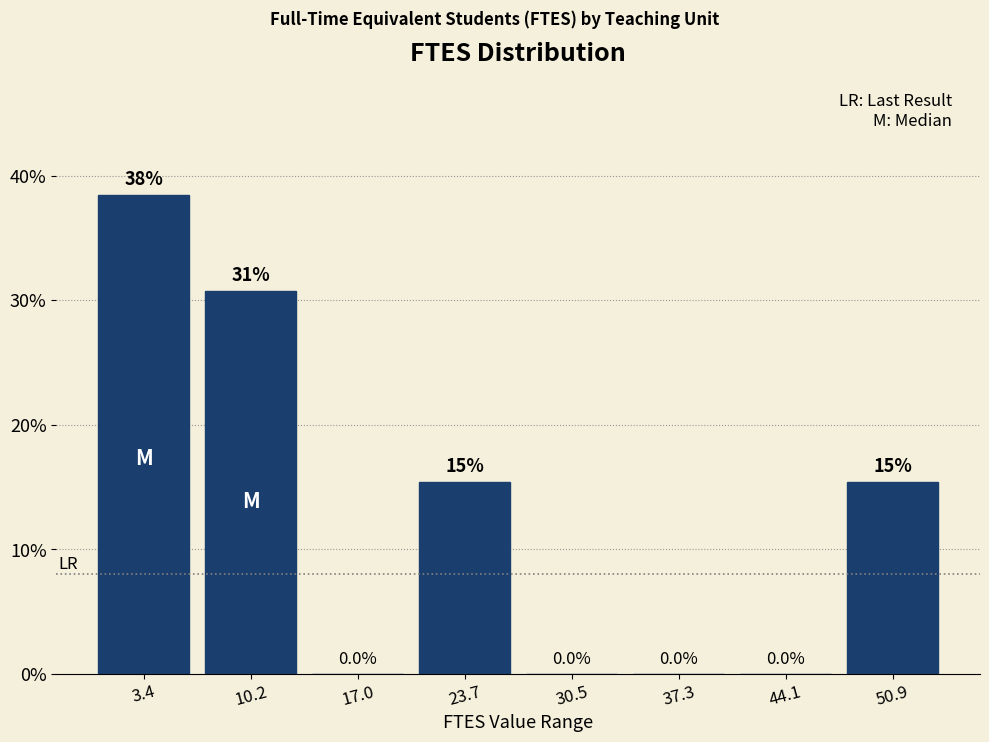

Which range on the x-axis has the tallest bar?

0 to 7